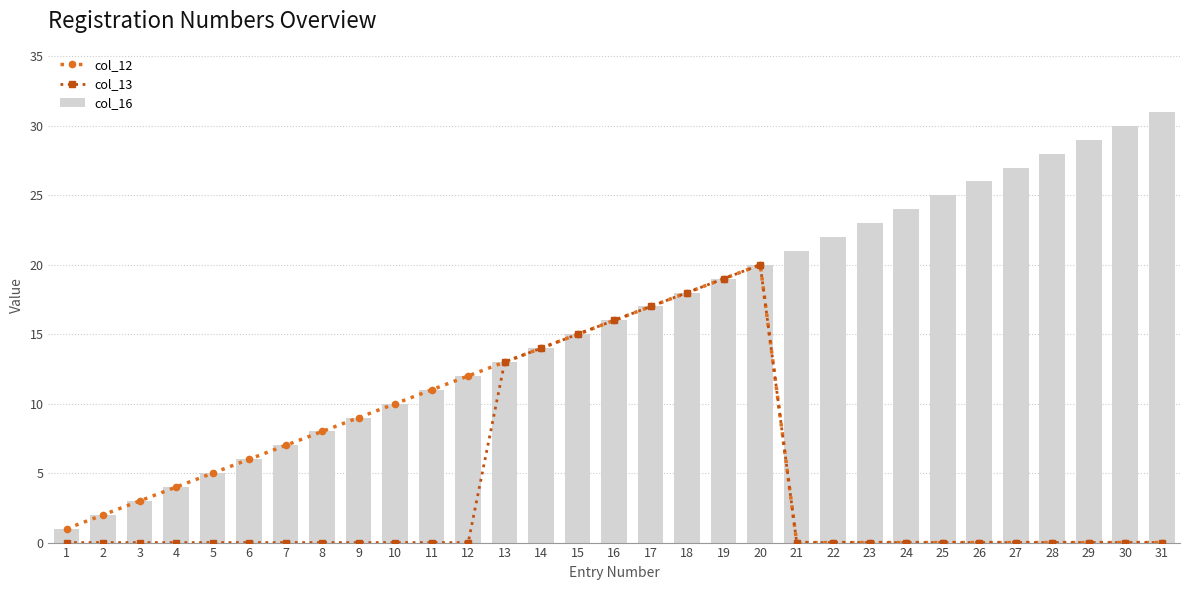

Which has a higher value, 28 or 2?

2